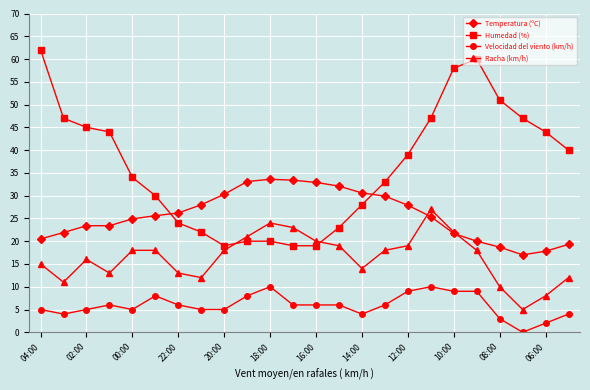

What is the value of the Racha (km/h) point at the 14th from the left?

19.0